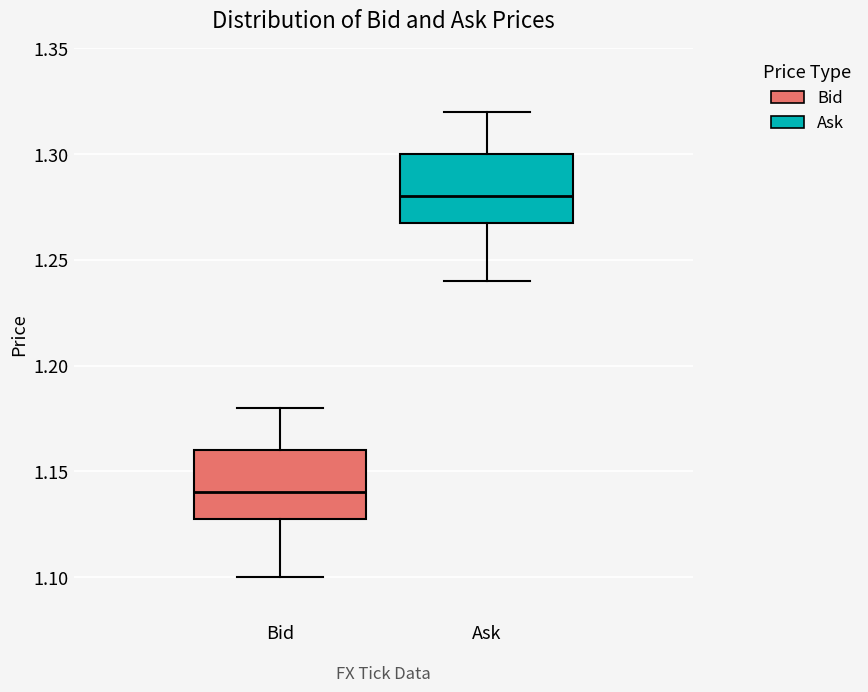

Which box's median line is the highest?

Ask